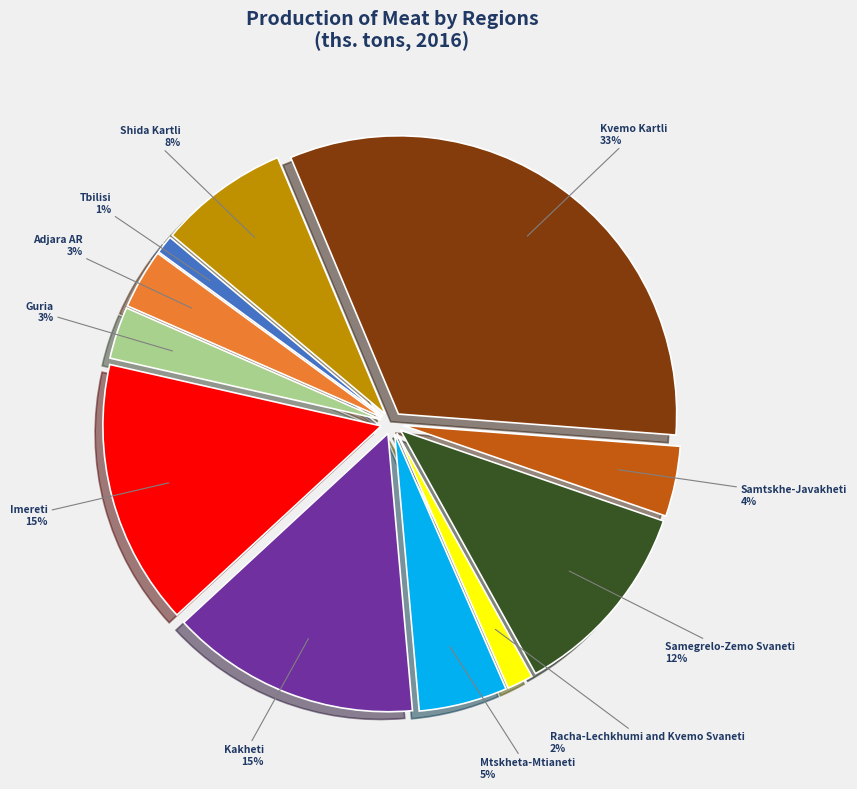

What is the largest slice in the pie chart?

Kvemo Kartli